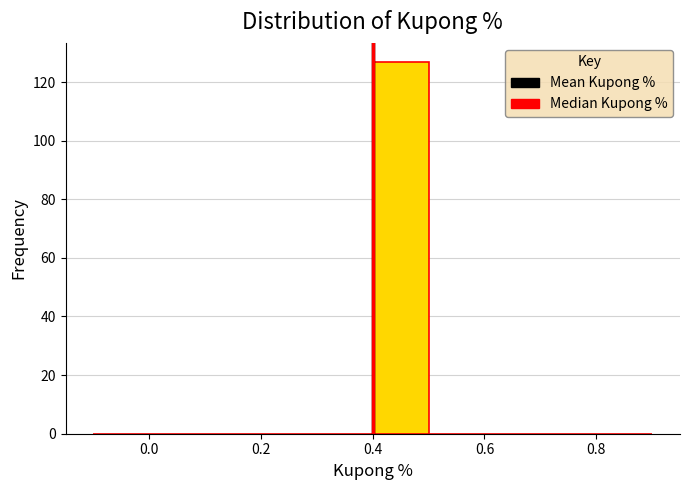

Reading left to right, transcribe this chart: for each bar, give the range it covers on the x-axis and its height. The values are not printed on the chart, so give them approximately, as read against the axis.

-0.1 to 0.0: 0
0.0 to 0.1: 0
0.1 to 0.2: 0
0.2 to 0.3: 0
0.3 to 0.4: 0
0.4 to 0.5: 128
0.5 to 0.6: 0
0.6 to 0.7: 0
0.7 to 0.8: 0
0.8 to 0.9: 0